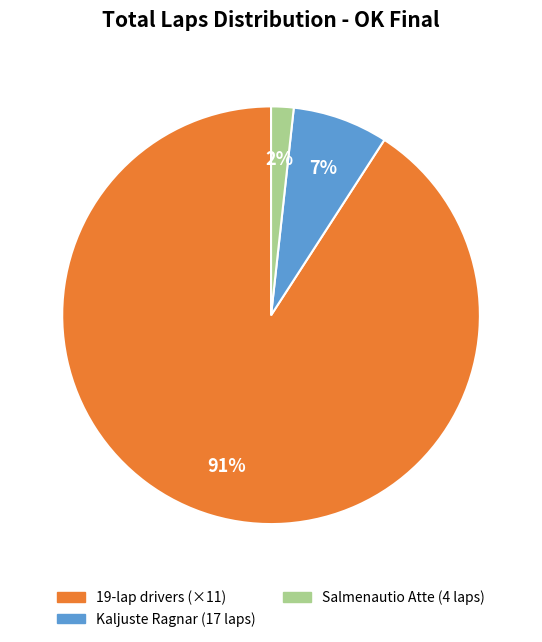

Is it true that 19-lap drivers (×11) is 96% of the pie?

False